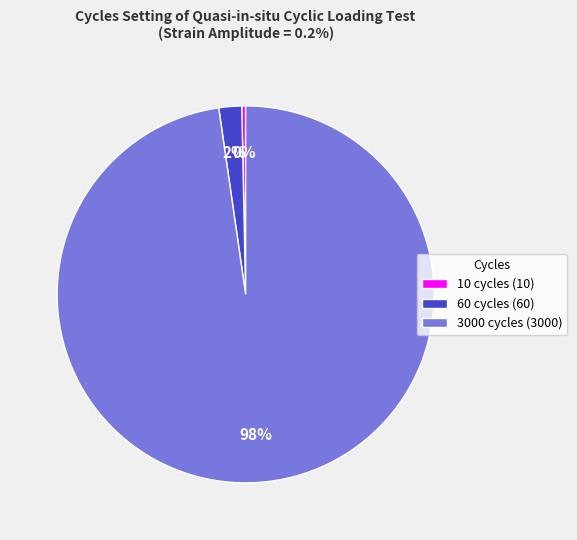

Count the number of slices in the pie.

3